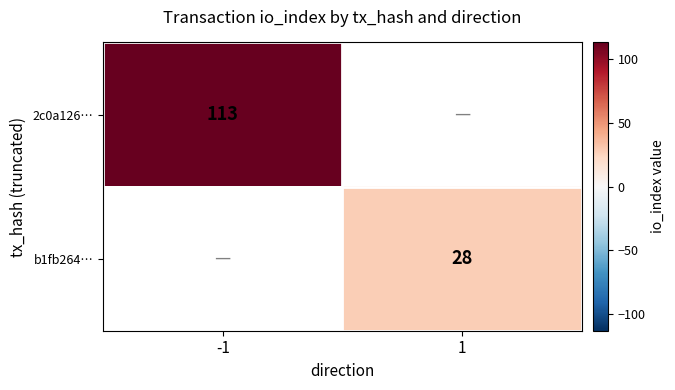

The value of b1fb264… at 1 is 28. True or false?

True